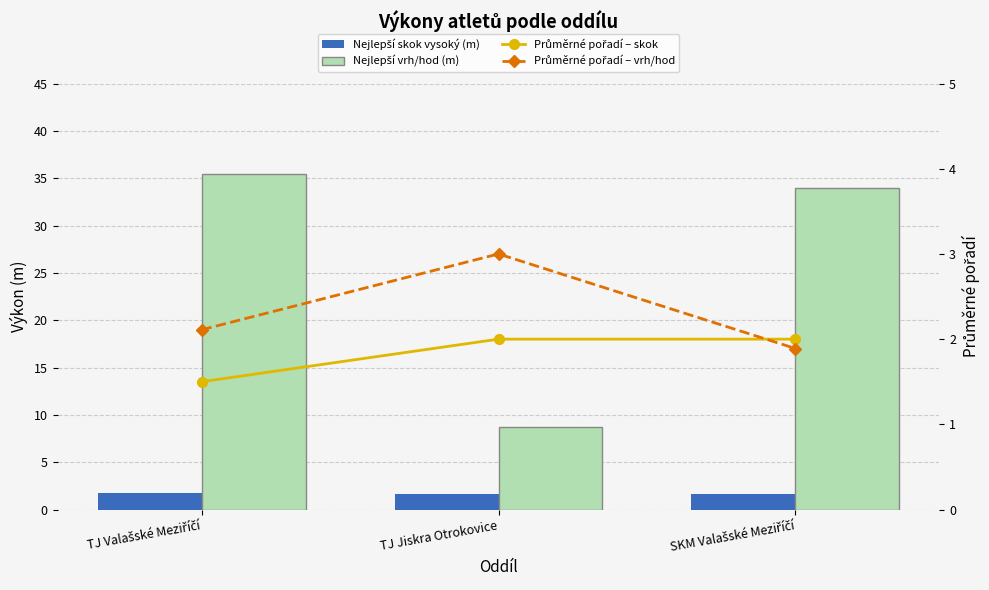

What is the average value of the Průměrné pořadí – vrh/hod series?

2.3